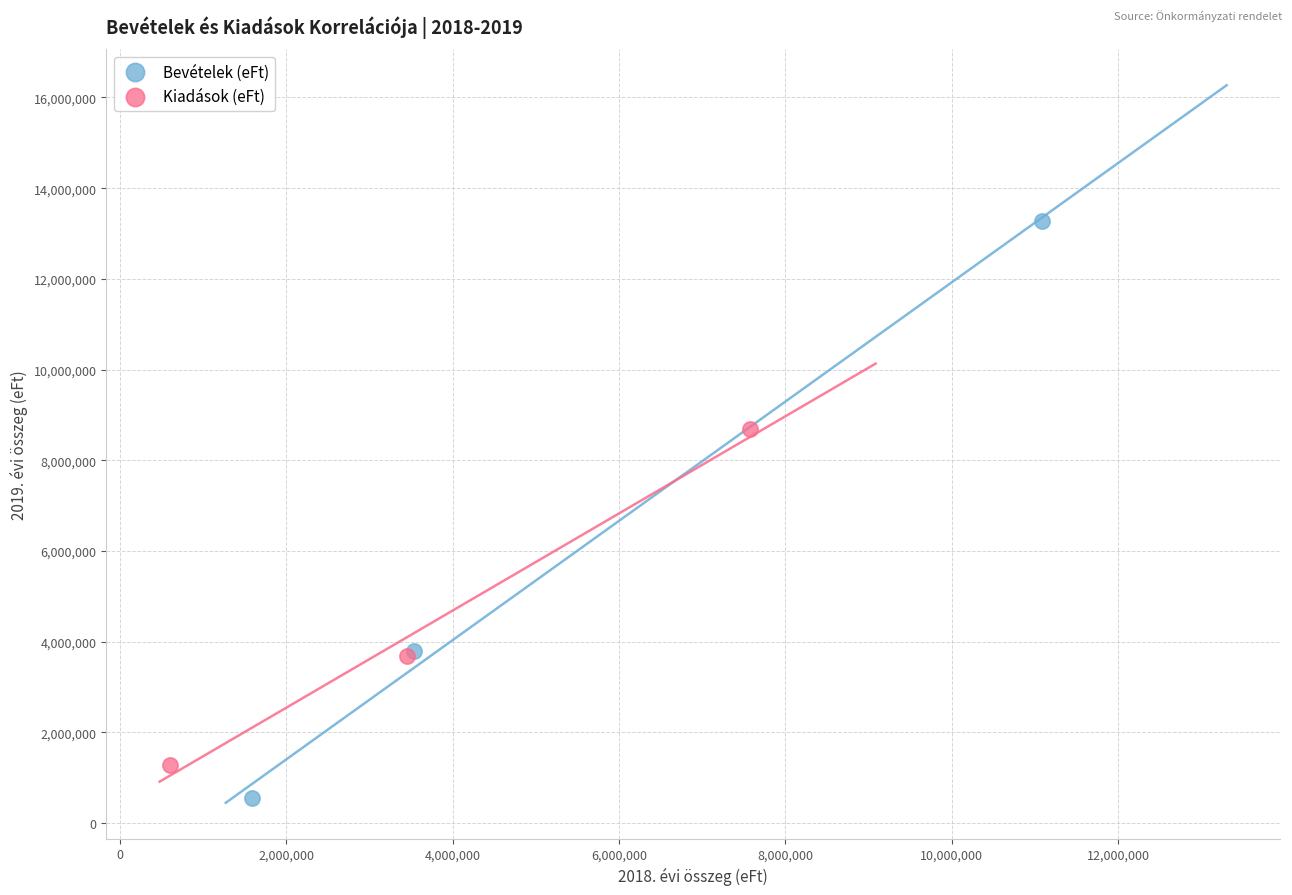

Which series contains the lowest Y value?

Bevételek (eFt)